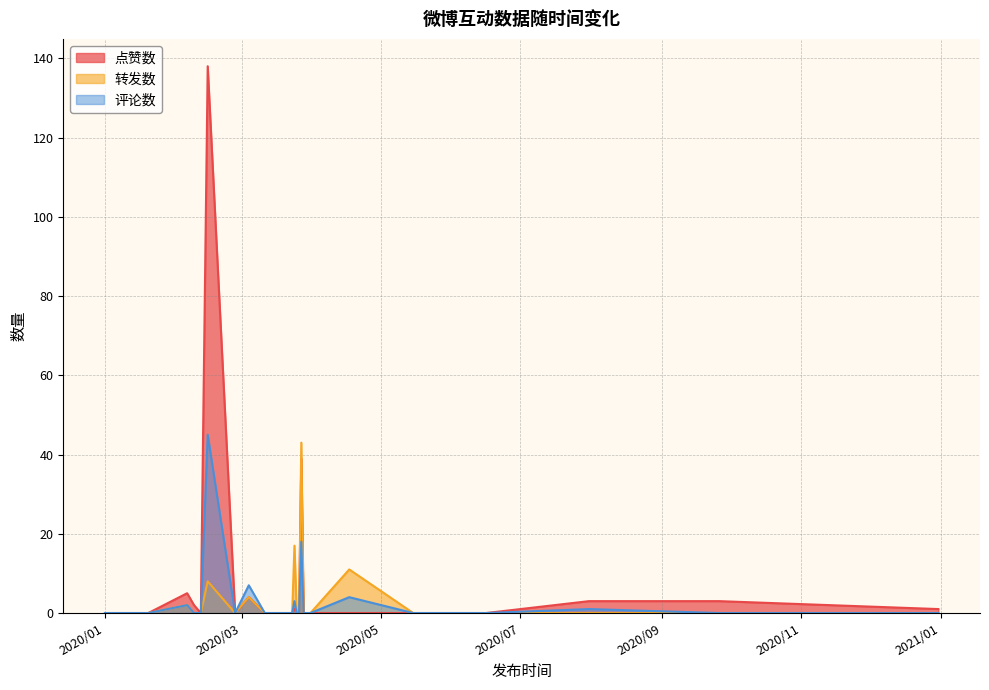

How many data points does each series have?

22